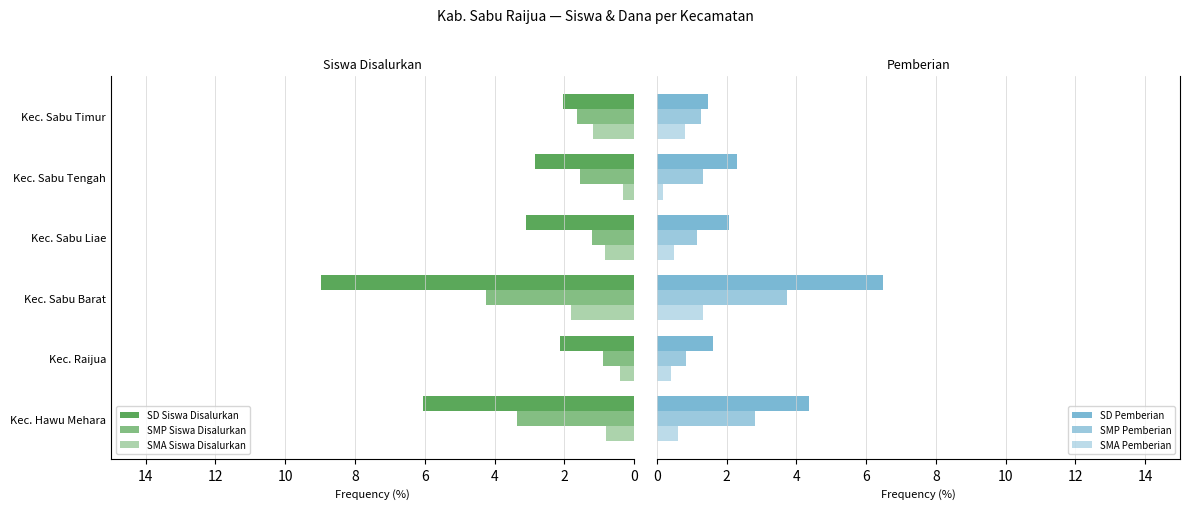

How many values in the SMP Pemberian series are below 1?

1